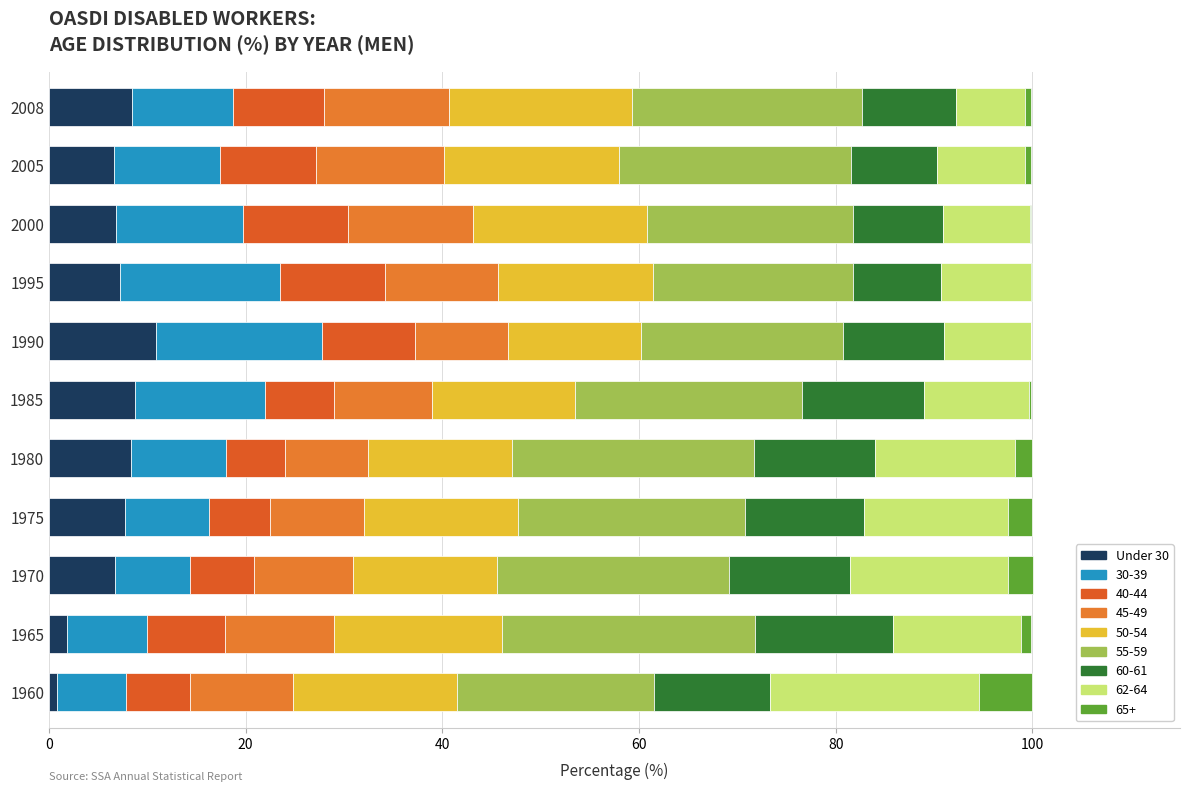

What position from the left is 10?

11